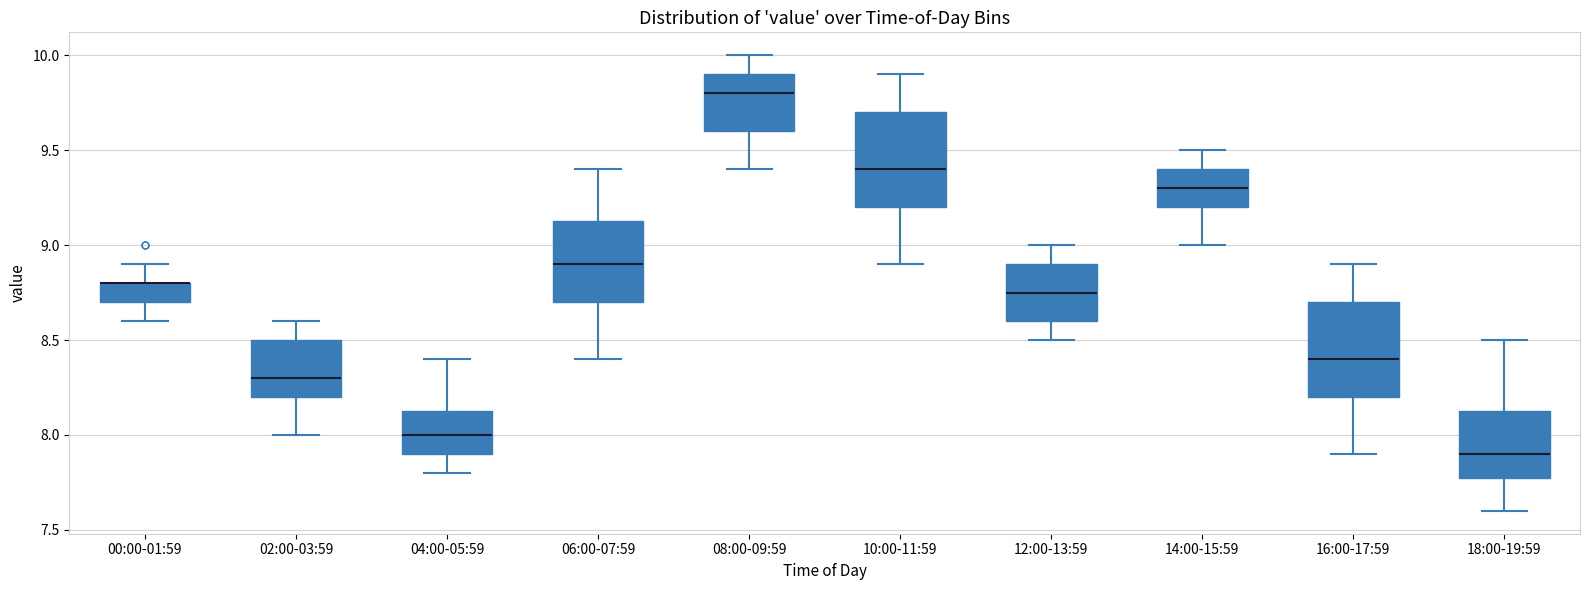

Reading left to right, read every box against the y-axis: the position of its median line, the range the box covers, and the ends of its whiskers. The values are not printed on the chart, so give them approximately, as read against the axis.

00:00-01:59: median 8.80 (drawn on the box's upper edge), box 8.70 to 8.80, whiskers 8.60 to 8.90
02:00-03:59: median 8.30, box 8.20 to 8.50, whiskers 8.00 to 8.60
04:00-05:59: median 8.00, box 7.90 to 8.15, whiskers 7.80 to 8.40
06:00-07:59: median 8.90, box 8.70 to 9.15, whiskers 8.40 to 9.40
08:00-09:59: median 9.80, box 9.60 to 9.90, whiskers 9.40 to 10.00
10:00-11:59: median 9.40, box 9.20 to 9.70, whiskers 8.90 to 9.90
12:00-13:59: median 8.75, box 8.60 to 8.90, whiskers 8.50 to 9.00
14:00-15:59: median 9.30, box 9.20 to 9.40, whiskers 9.00 to 9.50
16:00-17:59: median 8.40, box 8.20 to 8.70, whiskers 7.90 to 8.90
18:00-19:59: median 7.90, box 7.80 to 8.15, whiskers 7.60 to 8.50